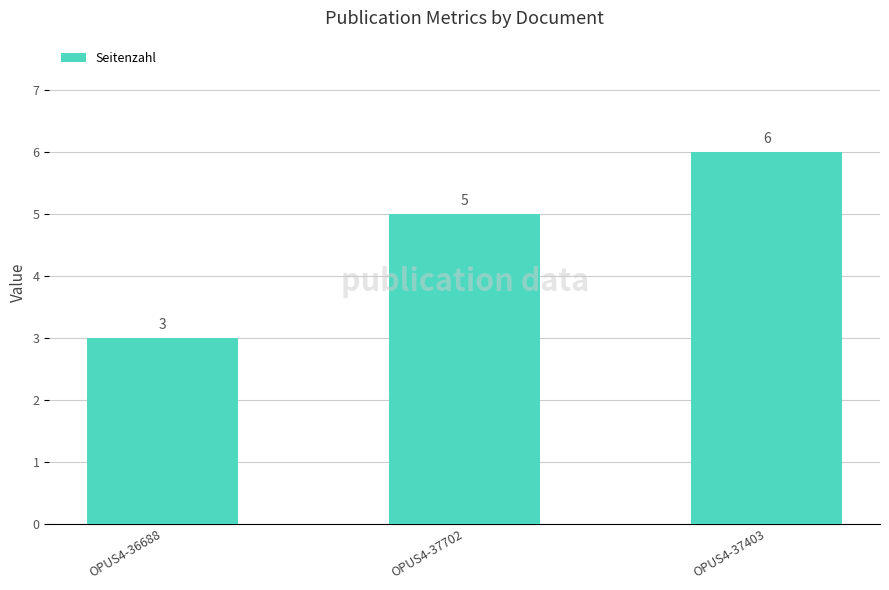

What is the maximum value shown in the chart?

6